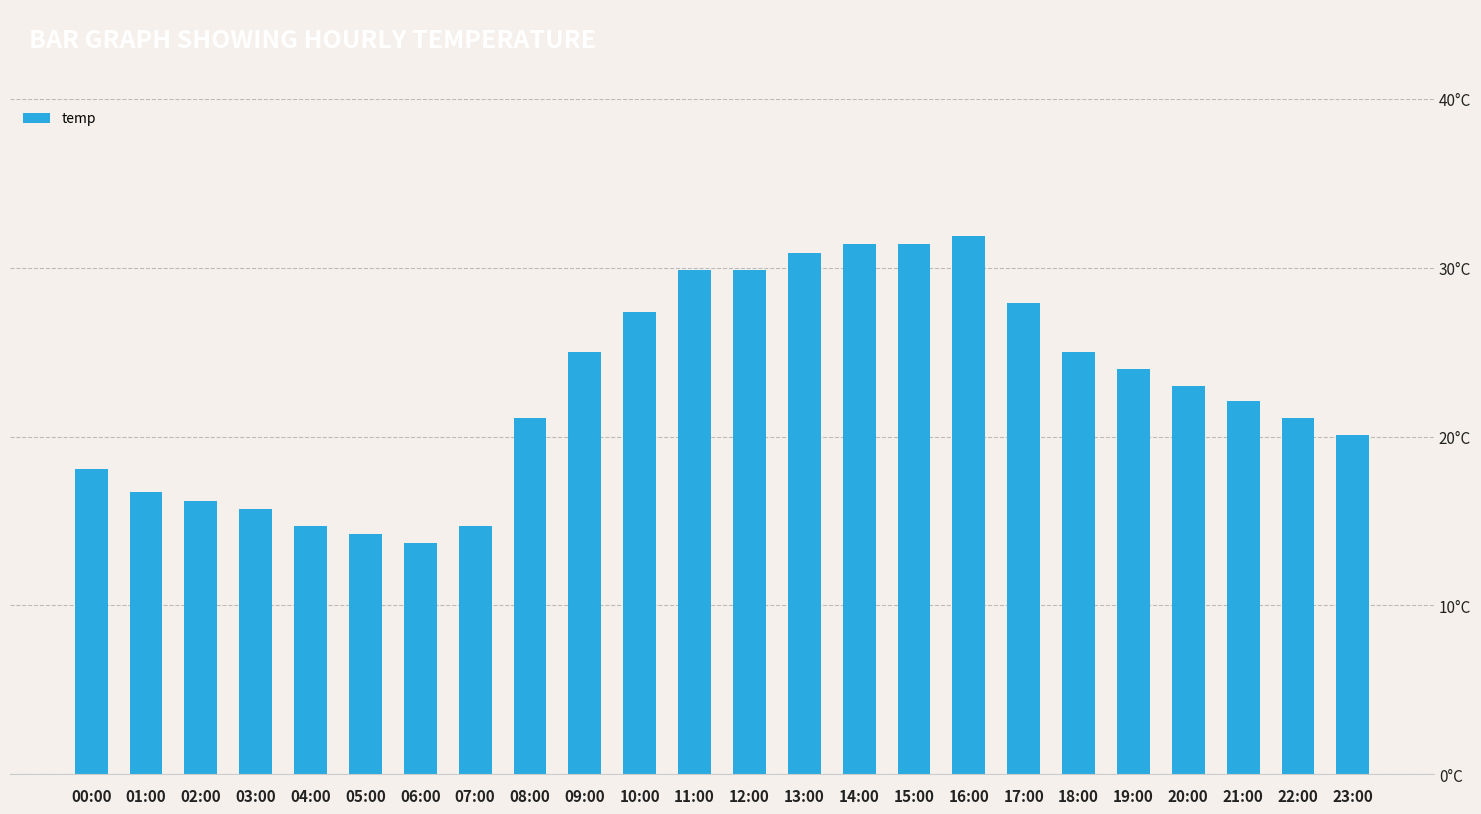

Which has a higher value, 13:00 or 15:00?

15:00